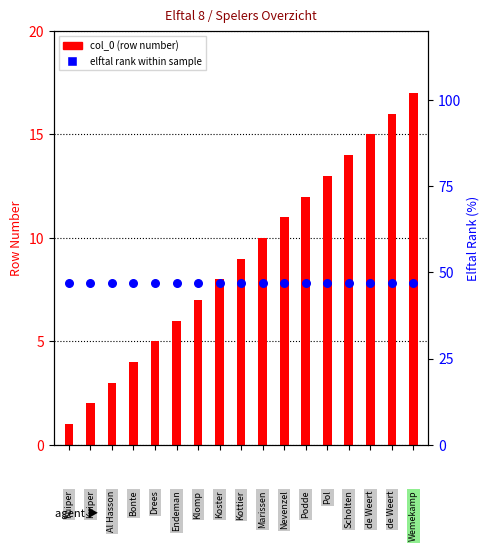

What are all the series names shown in the legend?

col_0 (row number), elftal rank (%)